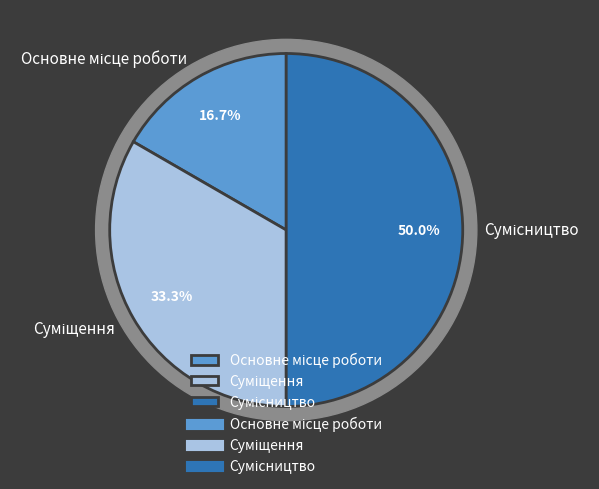

To the nearest percent, what is the combined percentage of Сумісництво and Суміщення?

83%